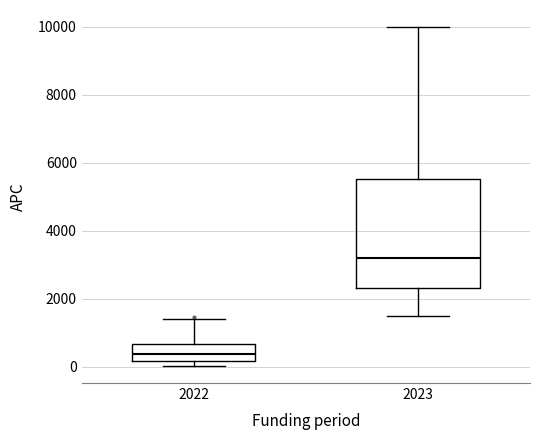

Reading left to right, read every box against the y-axis: the position of its median line, the range the box covers, and the ends of its whiskers. The values are not printed on the chart, so give them approximately, as read against the axis.

2022: median 400, box 200 to 600, whiskers 0 to 1400
2023: median 3200, box 2400 to 5600, whiskers 1600 to 10000